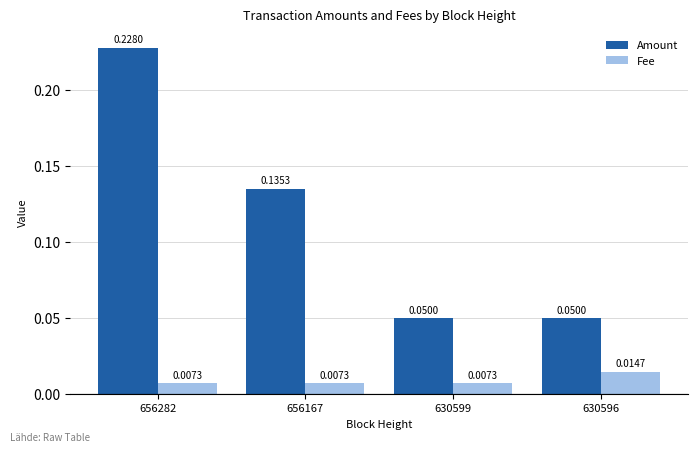

List the series in order of their peak value, lowest first.

Fee, Amount